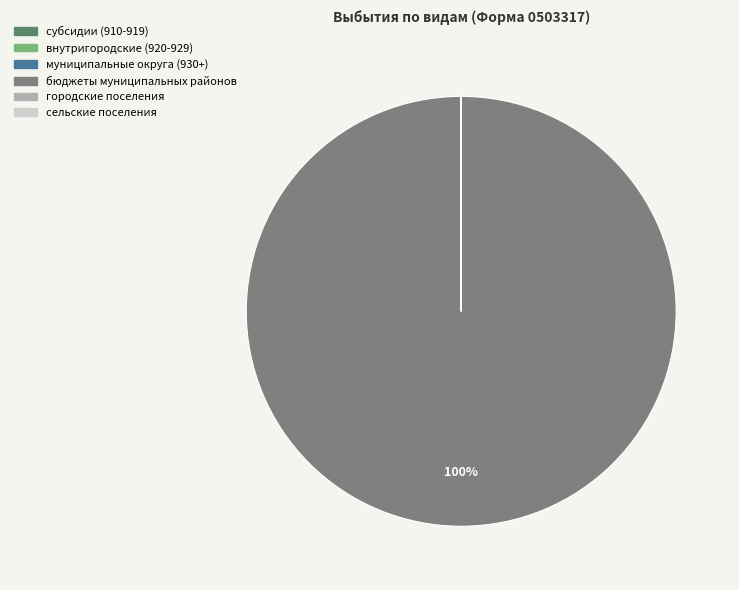

Is there a majority slice in this chart?

Yes